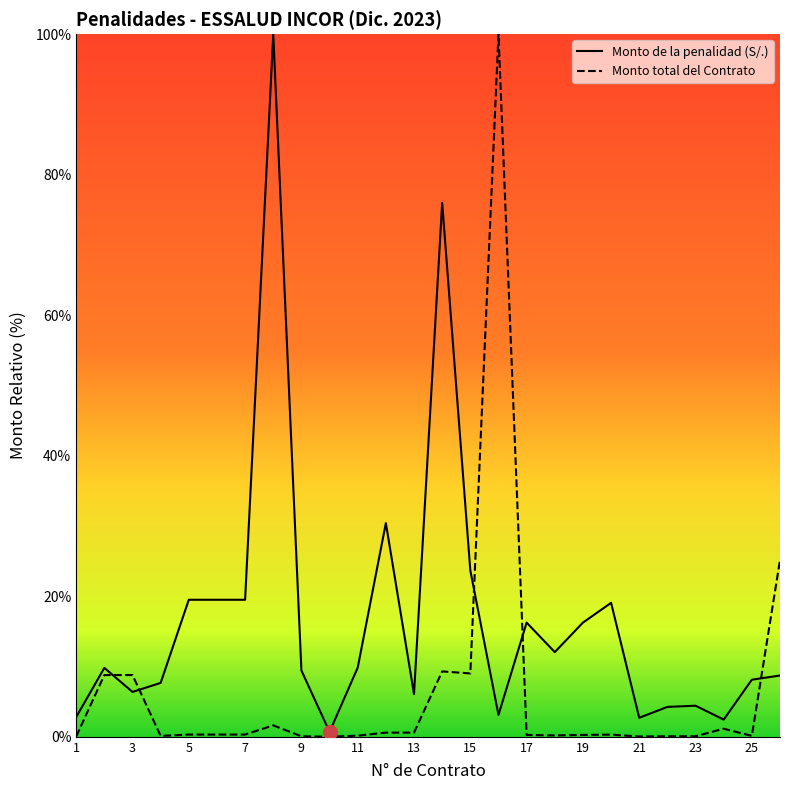

What is the approximate value of Monto total del Contrato at 25?

0.1